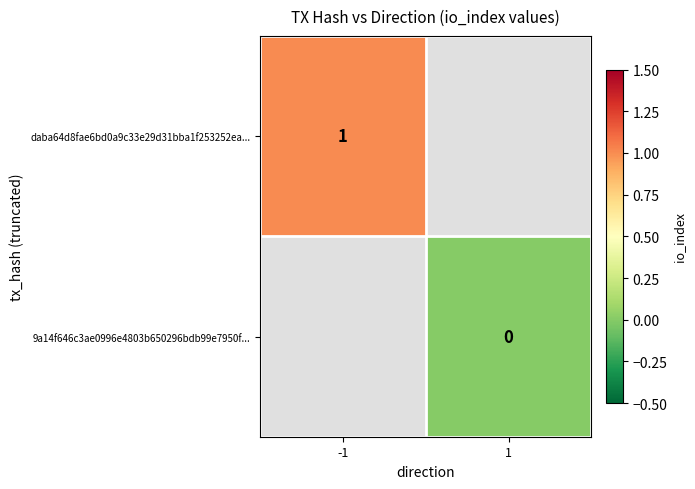

Is the value of daba64d8fae6bd0a9c33e29d31bba1f253252ea... at -1 greater than the value of 9a14f646c3ae0996e4803b650296bdb99e7950f... at 1?

Yes